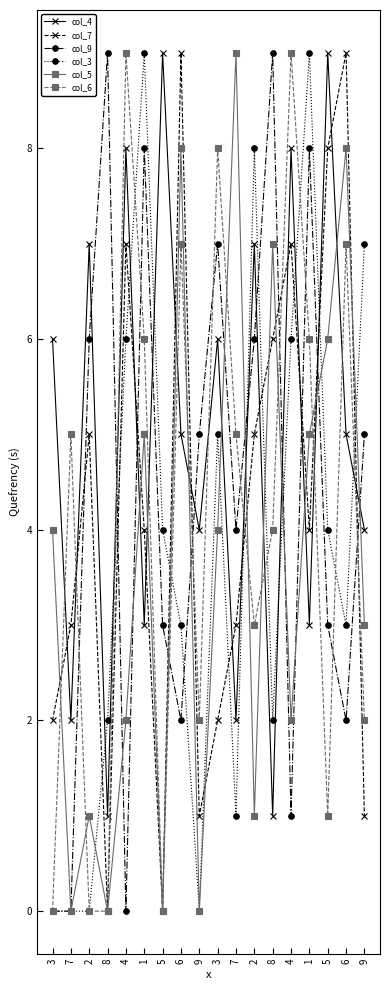

What is the difference between the col_3 values at 4 and 5?

2